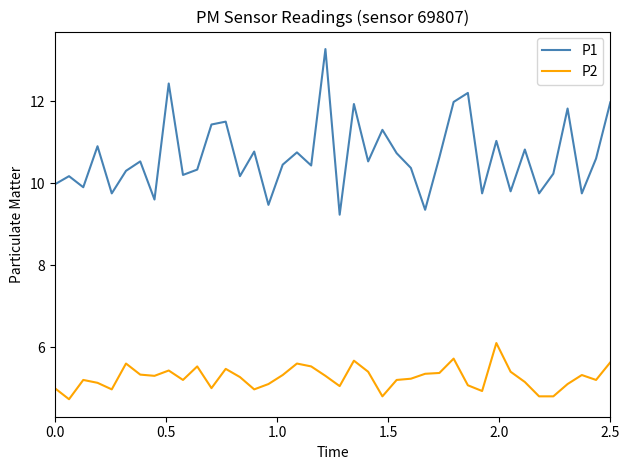

True or false: P1 and P2 intersect in this chart.

False